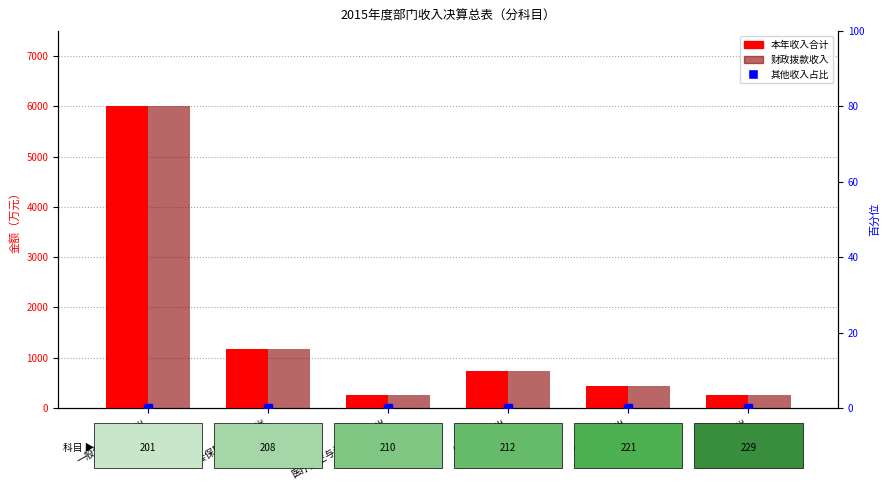

Reading right to left, extract all data points from this chart.

本年收入合计: 其他支出=255.7	住房保障支出=442.2	城乡社区支出=738.2	医疗卫生与计划生育支出=248.8	社会保障和就业支出=1167.5	一般公共服务支出=6014.9
财政拨款收入: 其他支出=255.7	住房保障支出=442.2	城乡社区支出=738.2	医疗卫生与计划生育支出=248.8	社会保障和就业支出=1167.5	一般公共服务支出=6011.3
其他收入占比: 其他支出=0.0	住房保障支出=0.0	城乡社区支出=0.0	医疗卫生与计划生育支出=0.0	社会保障和就业支出=0.0	一般公共服务支出=0.1